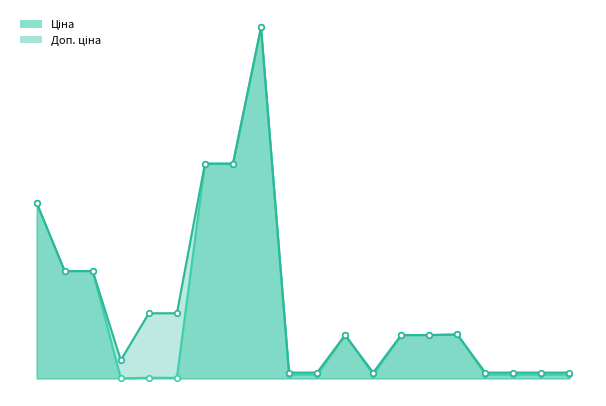

Rank the series by their average value, from highest to lowest.

Доп. ціна, Ціна